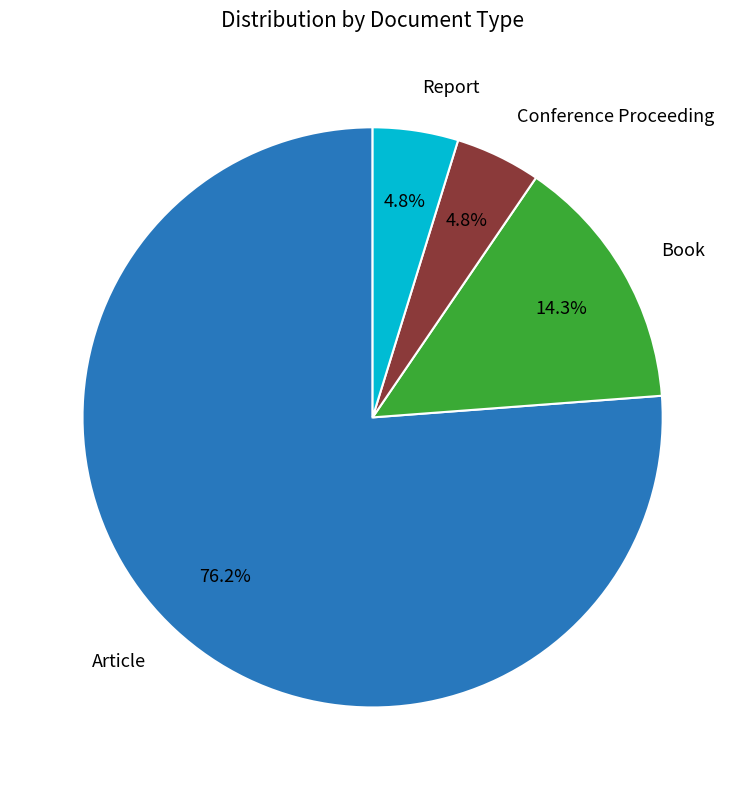

Does any single category account for the majority?

Yes